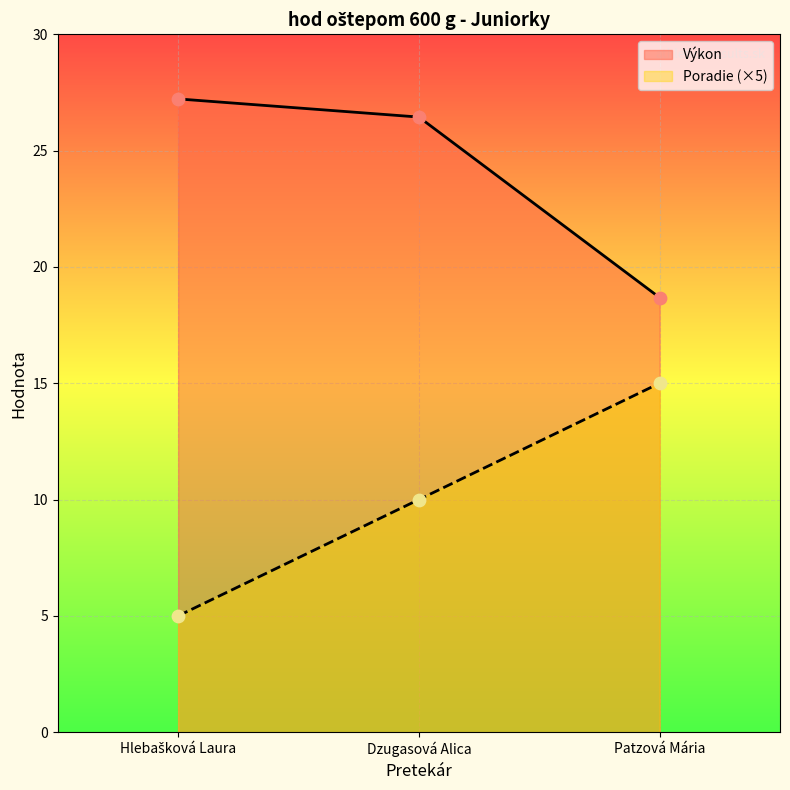

Is the value of Poradie at Dzugasová Alica greater than the value of Výkon at Patzová Mária?

No